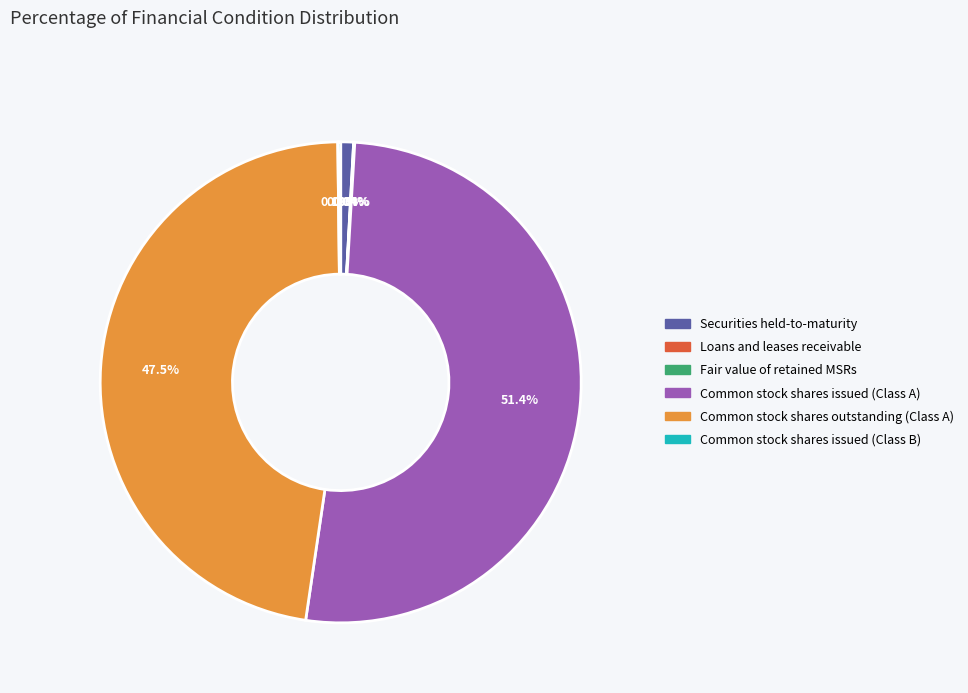

True or false: Common stock shares issued (Class A) accounts for 51% of the total.

True